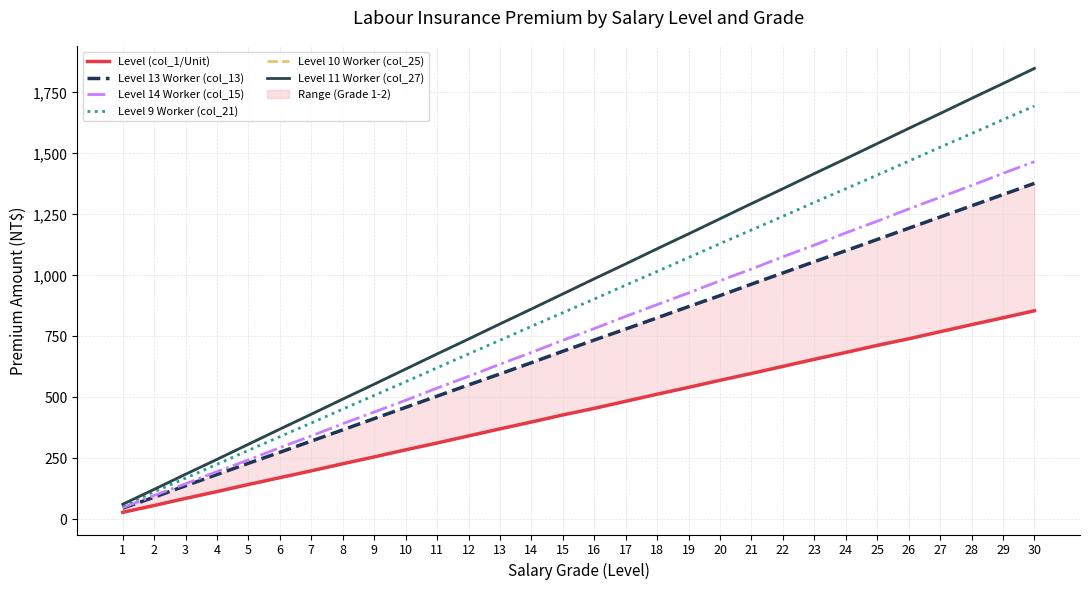

At which label is Level 13 Worker (col_13) closest to 711?

15